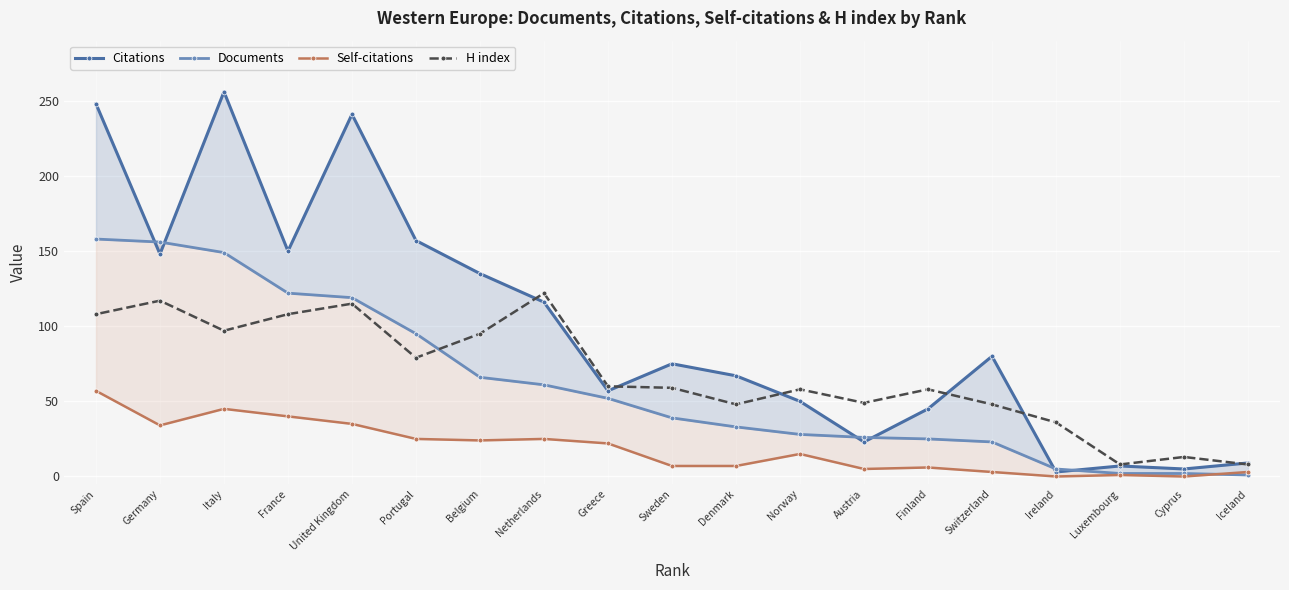

List the series in order of their peak value, highest first.

Citations, Documents, H index, Self-citations